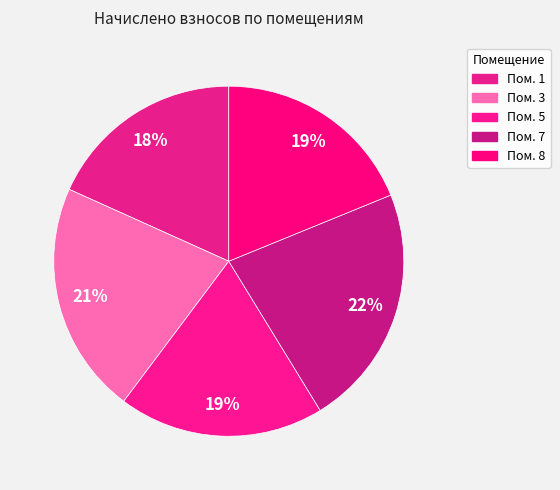

Which category has the smallest portion of the pie?

1